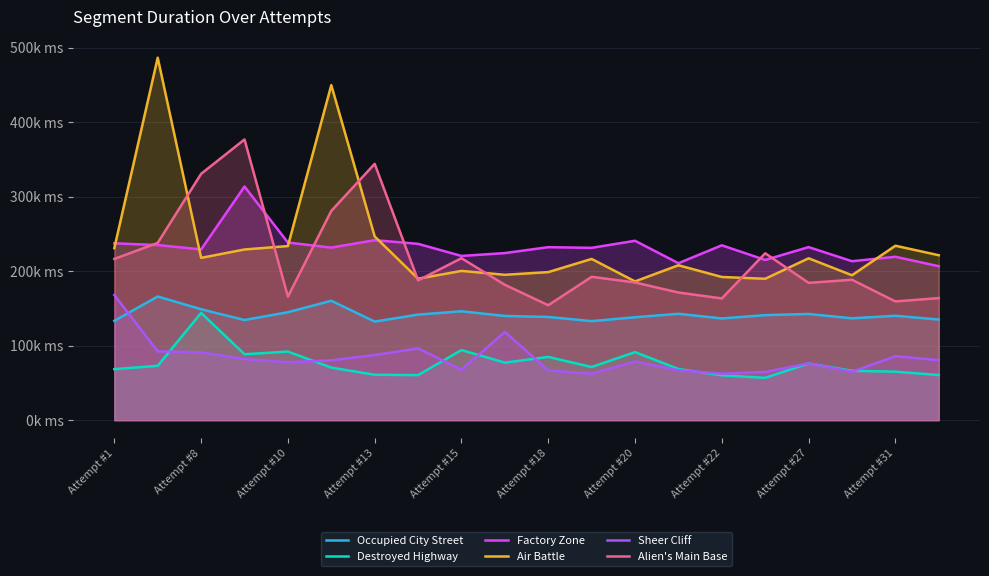

True or false: Air Battle and Destroyed Highway cross at least once.

False